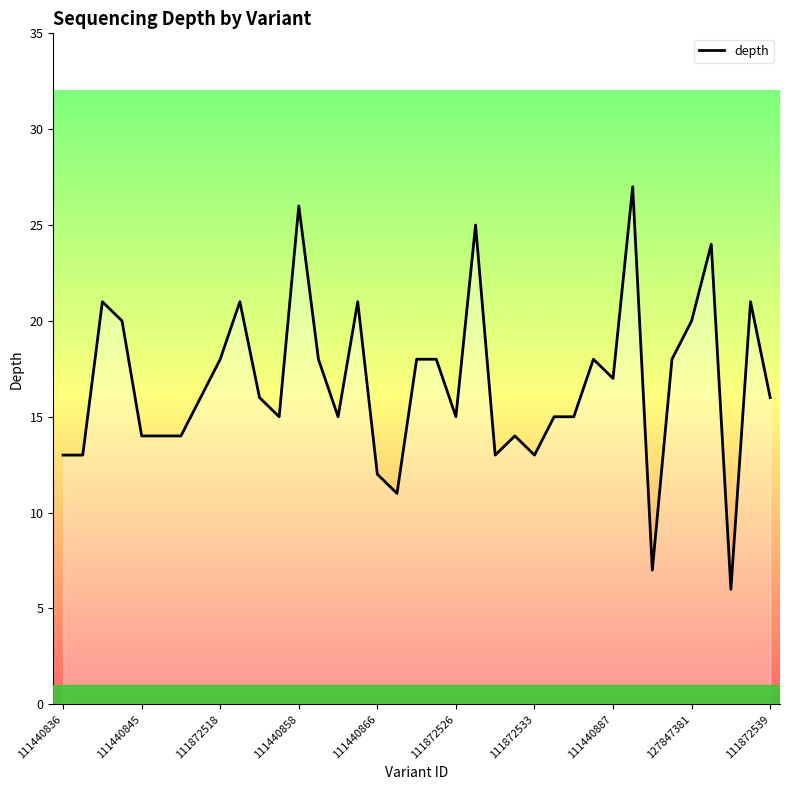

What is the maximum value shown in the chart?

27